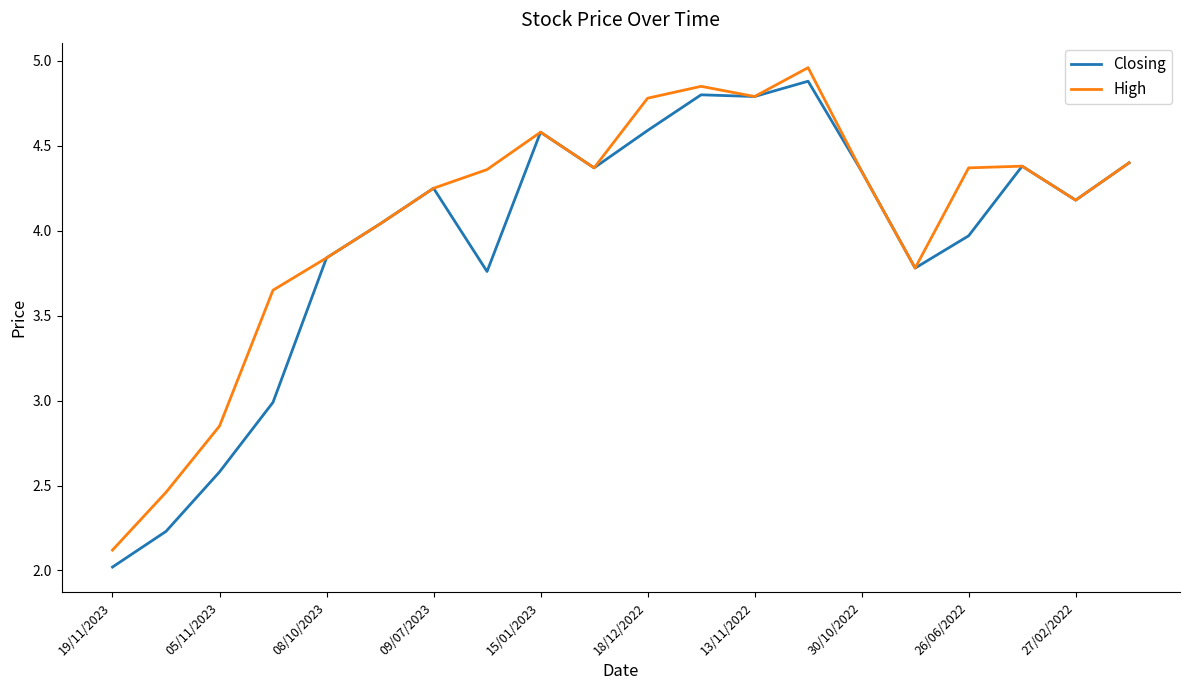

What is the smallest value displayed?

2.0